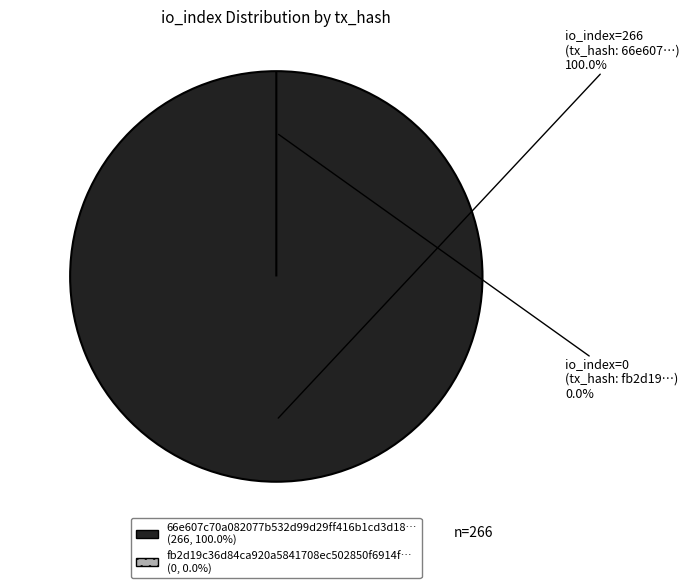

To the nearest percent, what is the difference between the tx_hash_1 and tx_hash_0 slice percentages?

100%